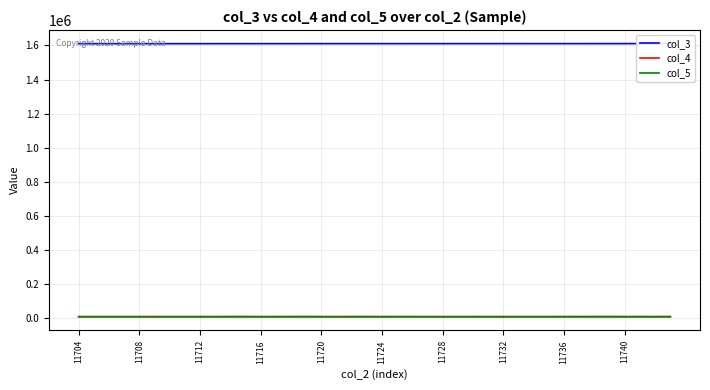

What is the difference between the maximum and minimum values in the col_3 series?

440